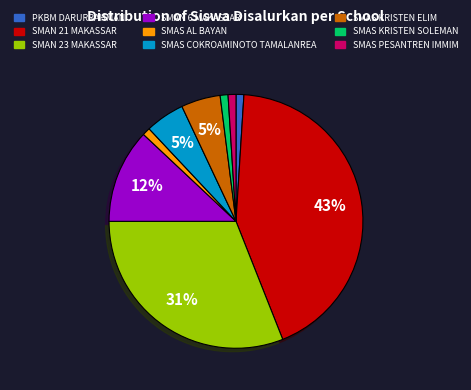

How many segments does this pie chart have?

9